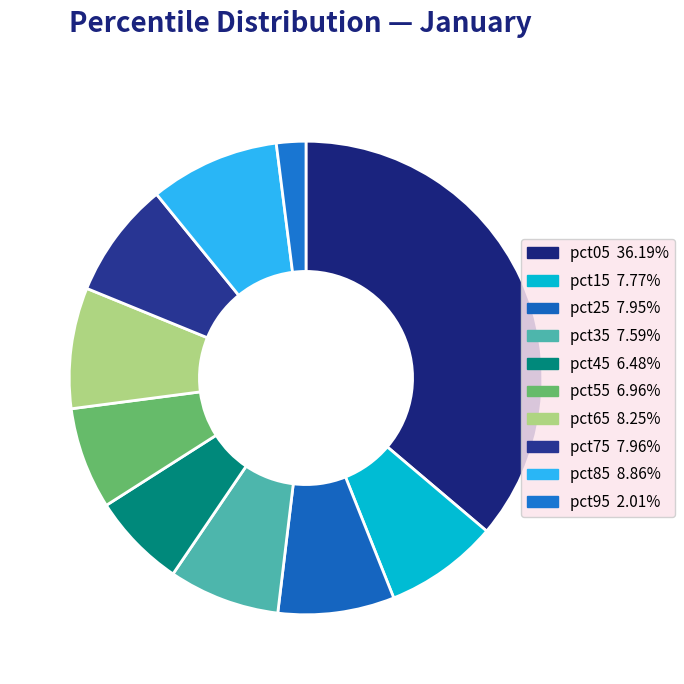

What portion of the pie excludes pct35?

92.4%